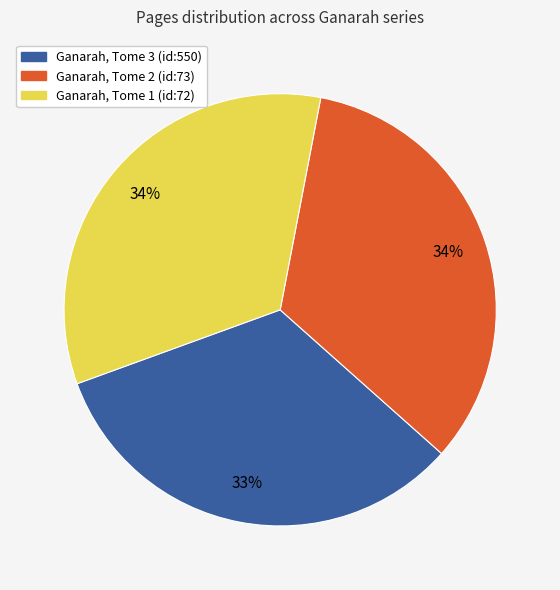

To the nearest percent, what is the difference between the largest and smallest slice percentages?

1%